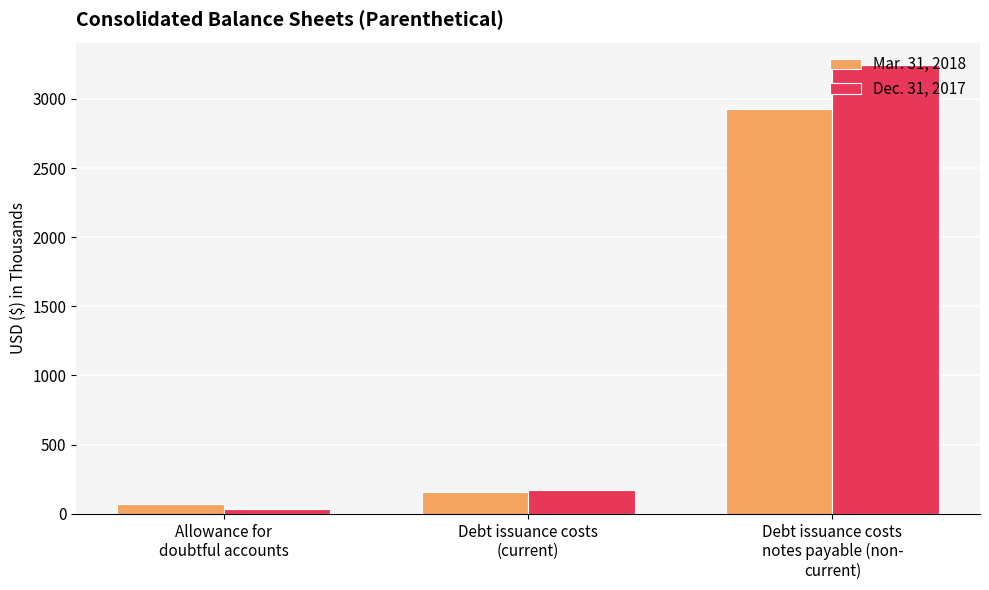

What are all the series names shown in the legend?

Mar. 31, 2018, Dec. 31, 2017